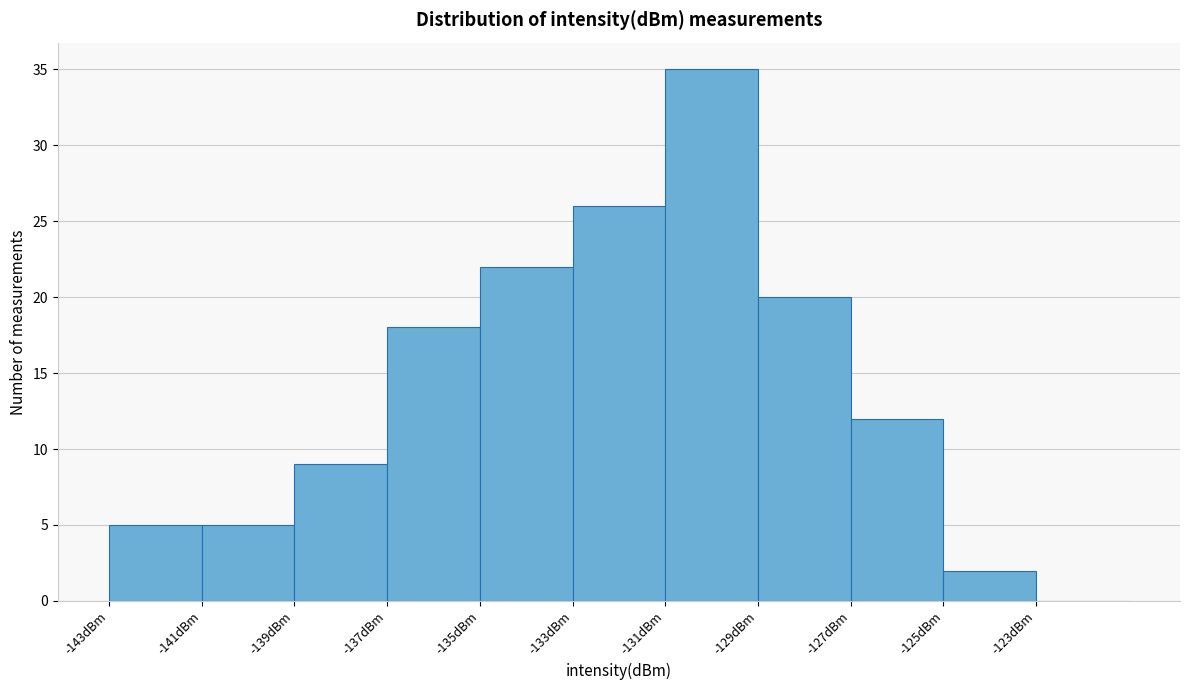

Reading left to right, list every bar in this chart as the range it spans on the x-axis followed by its height. The values are not printed on the chart, so give them approximately, as read against the axis.

-143 to -141: 5
-141 to -139: 5
-139 to -137: 9
-137 to -135: 18
-135 to -133: 22
-133 to -131: 26
-131 to -129: 35
-129 to -127: 20
-127 to -125: 12
-125 to -123: 2
-123 to -121: 0